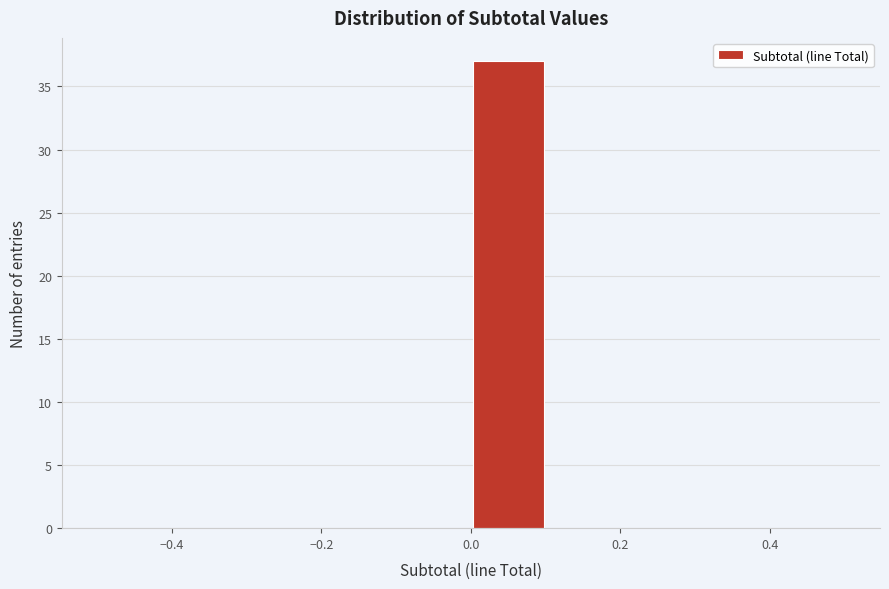

Which range on the x-axis has the tallest bar?

0.0 to 0.1